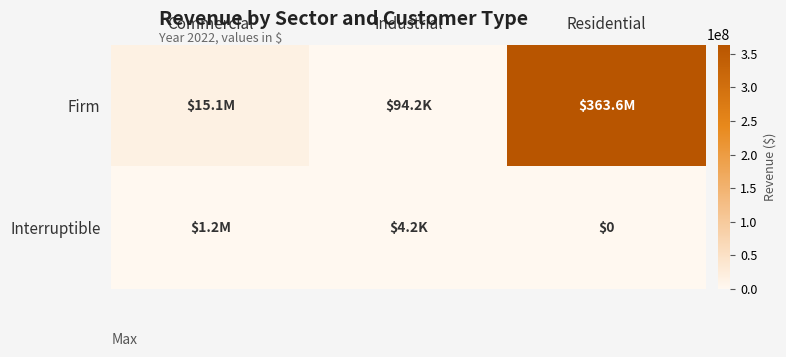

Which series has the widest spread of values?

Firm